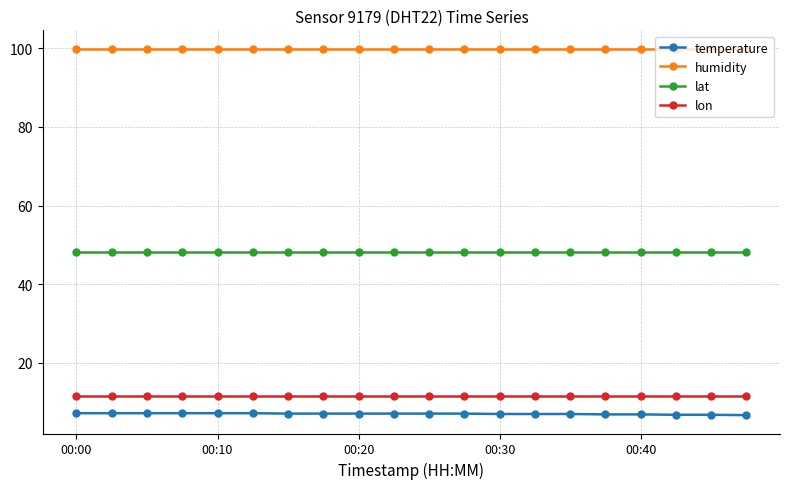

What is the smallest value displayed?

6.7